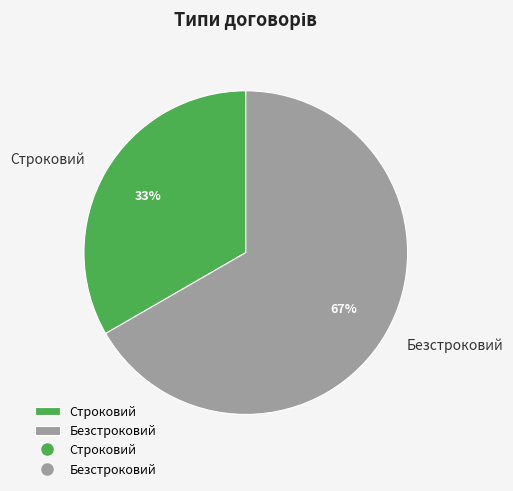

How many slices are in this pie chart?

2